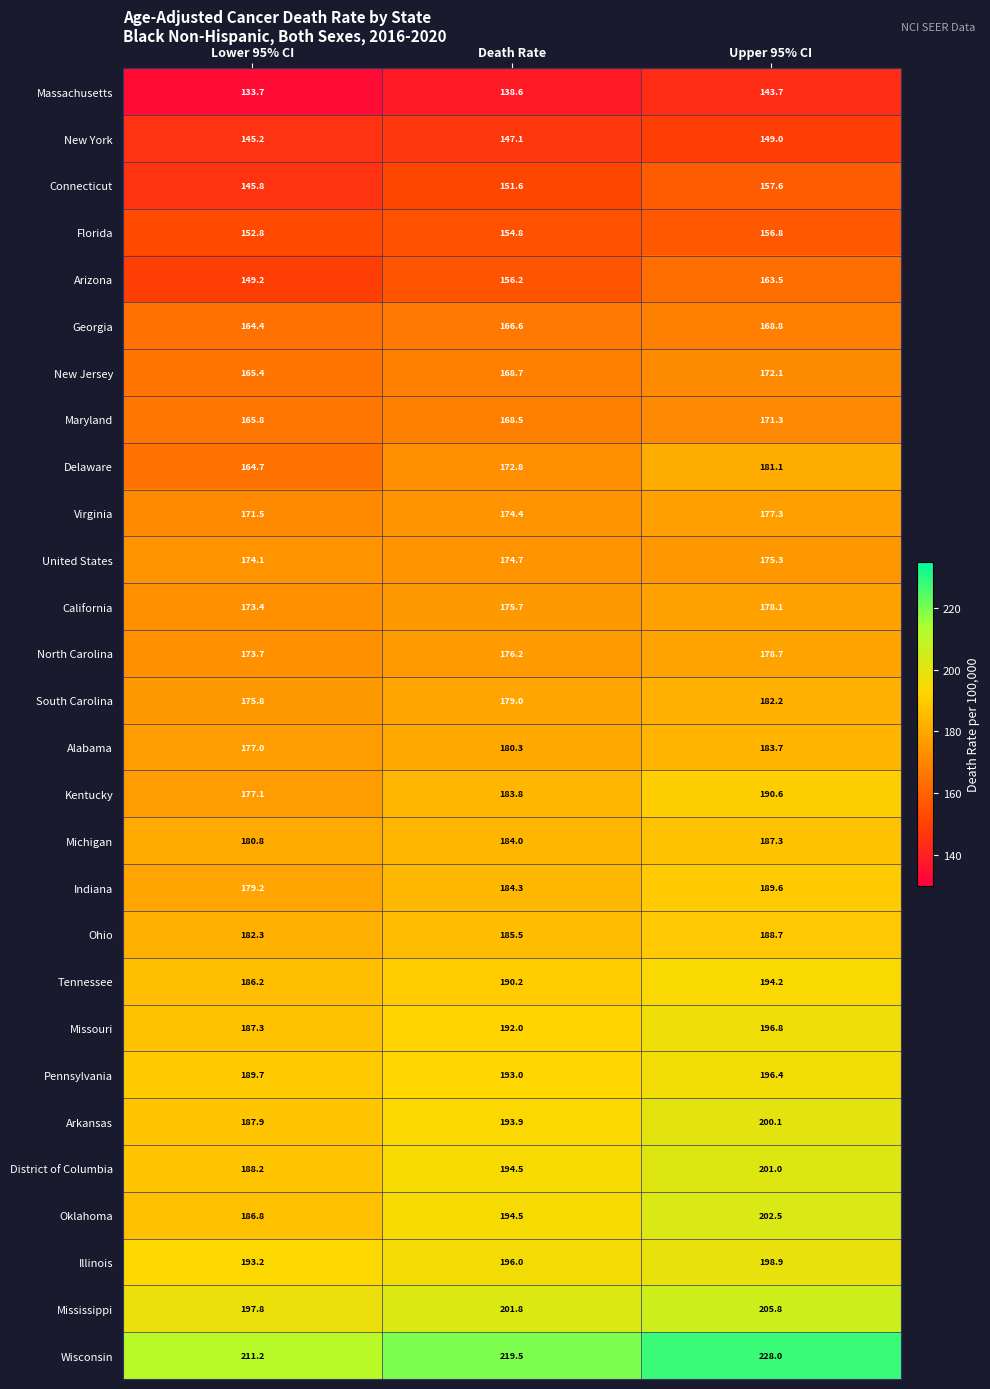

How many data points in California are above 175?

2